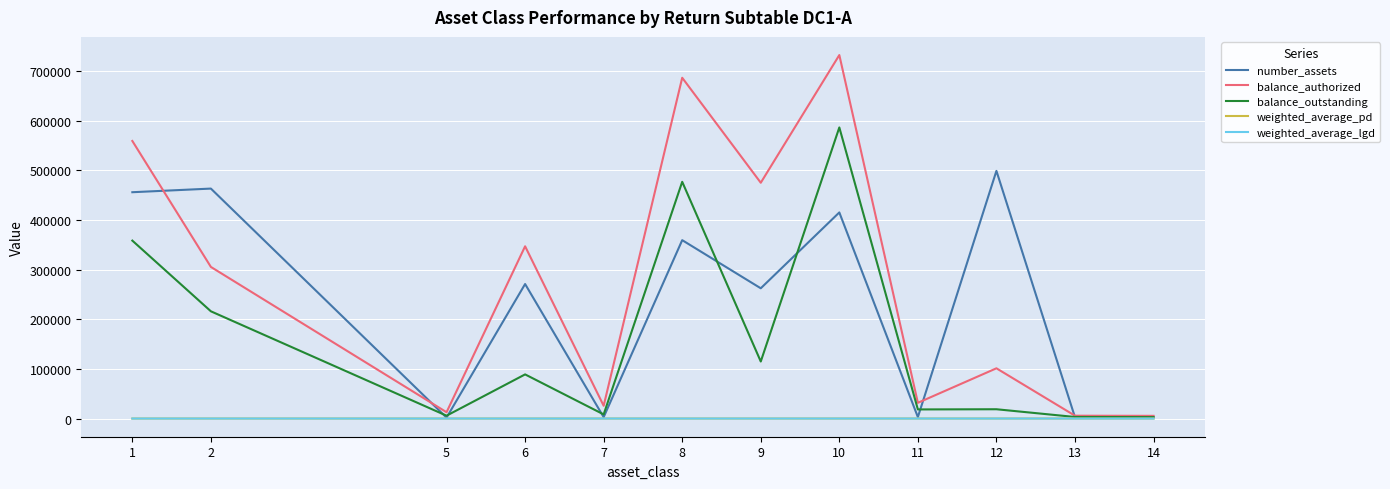

Between 12 and 14, which series saw the biggest shift?

number_assets